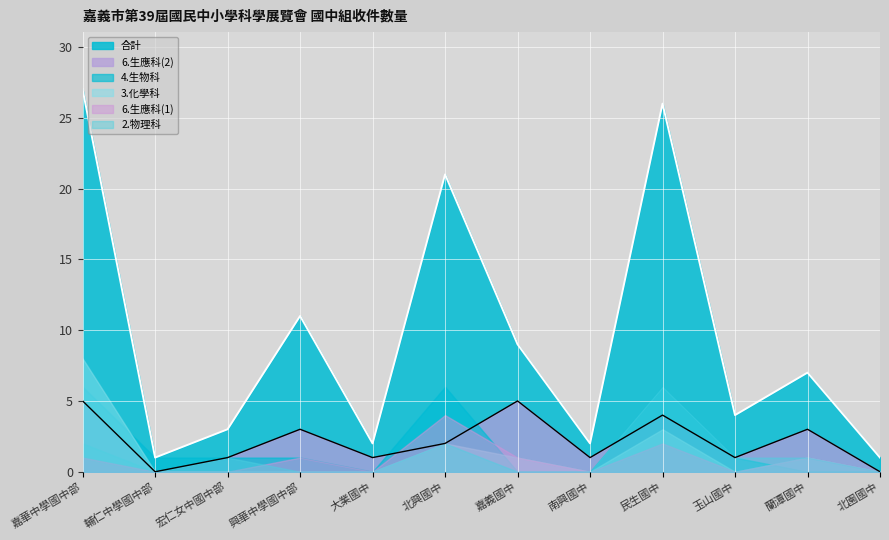

True or false: 3.化學科 has a value of 1 at 蘭潭國中.

True